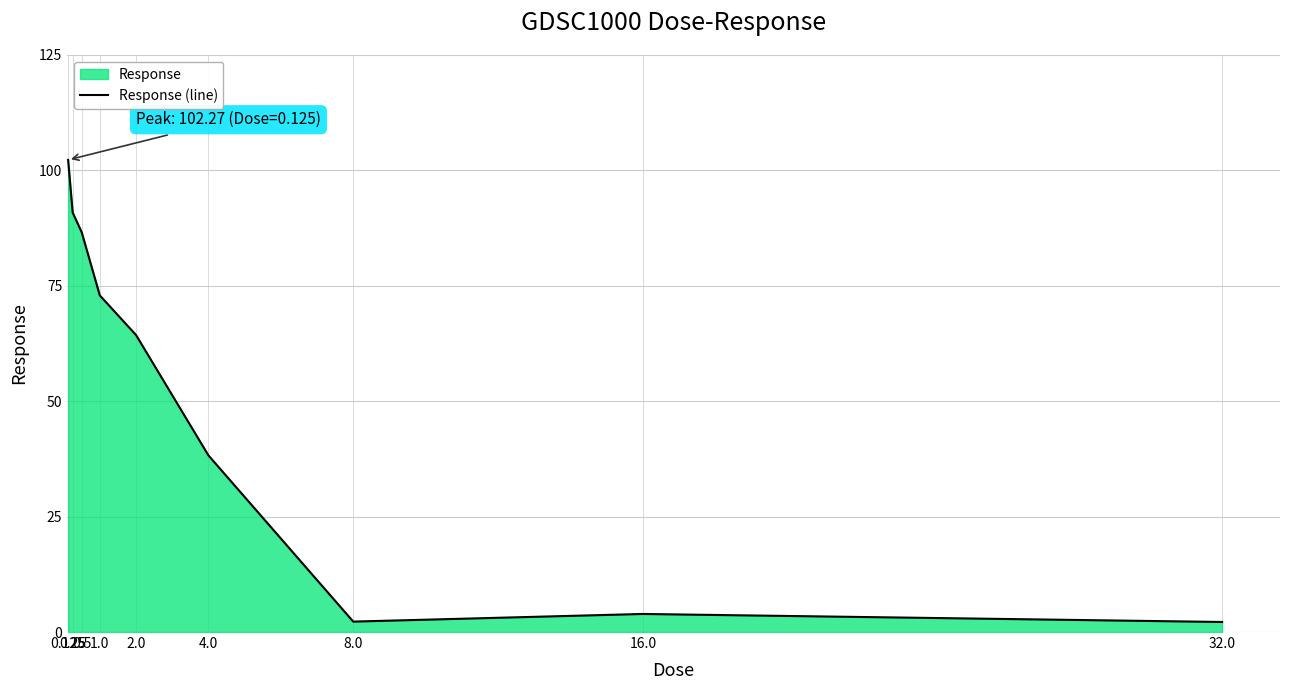

List the labels in order of value, smallest first.

32.0, 8.0, 16.0, 4.0, 2.0, 1.0, 0.5, 0.25, 0.125